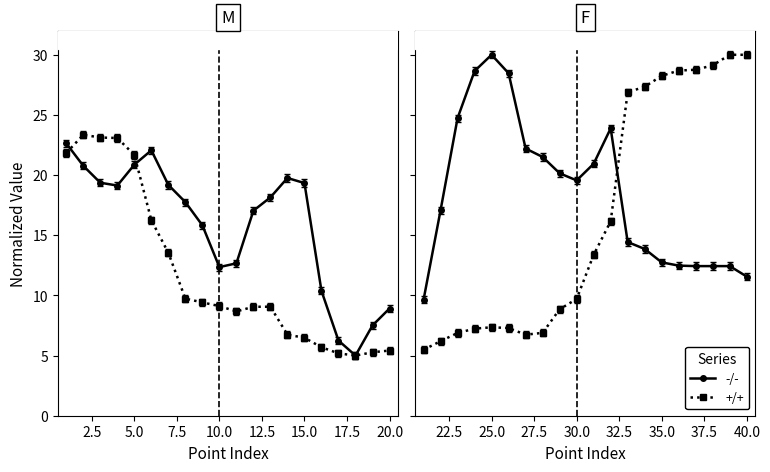

Which series has the largest range (max minus min)?

+/+